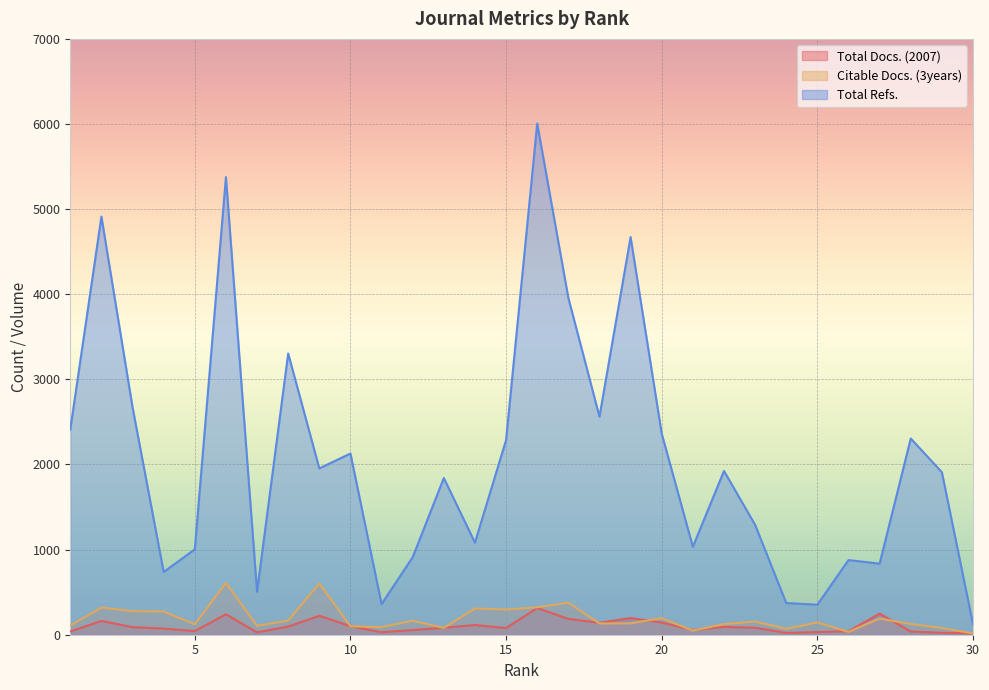

True or false: Citable Docs. (3years) and Total Refs. cross at least once.

False